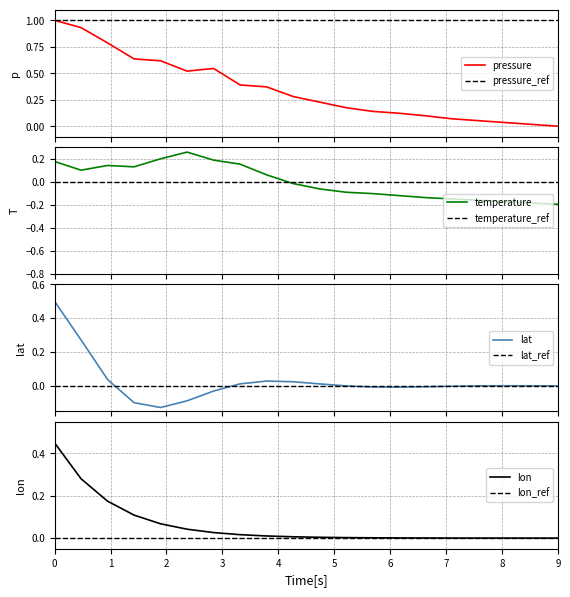

True or false: temperature and pressure intersect in this chart.

False